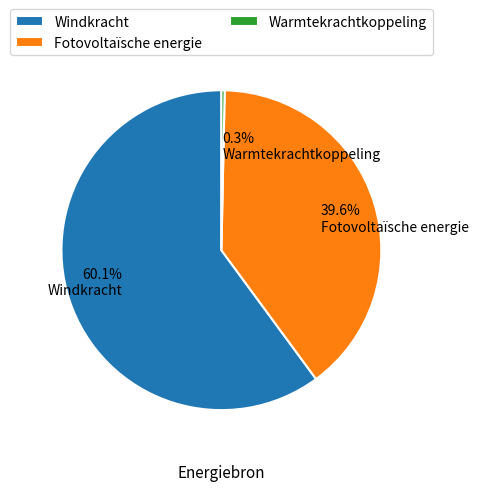

Count the number of slices in the pie.

3